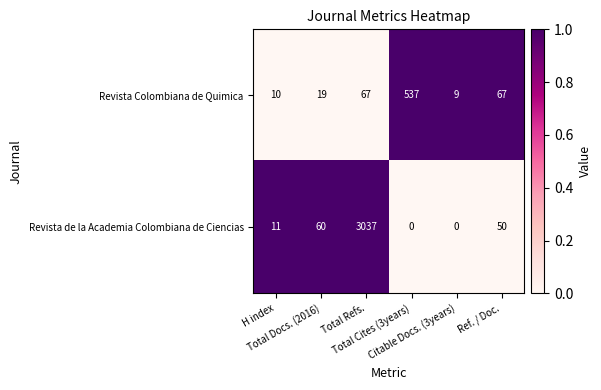

How many data points in Revista Colombiana de Quimica are less than 67?

3